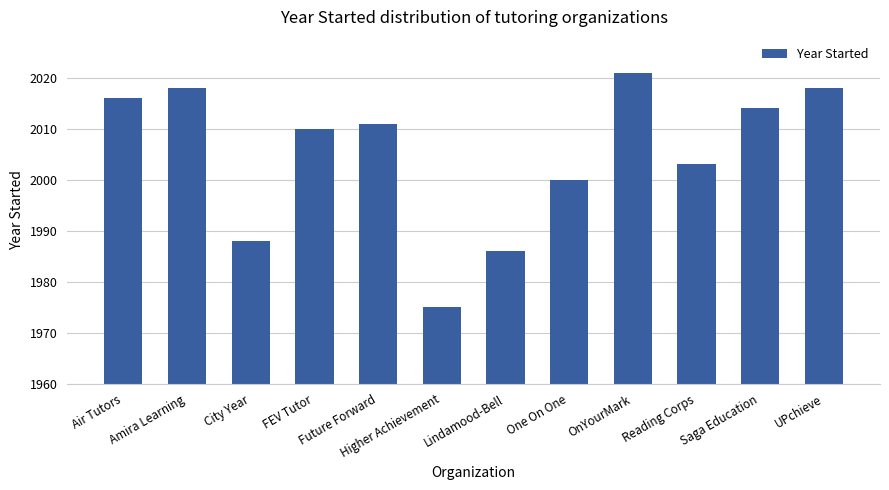

Which category has the highest value across all series?

OnYourMark